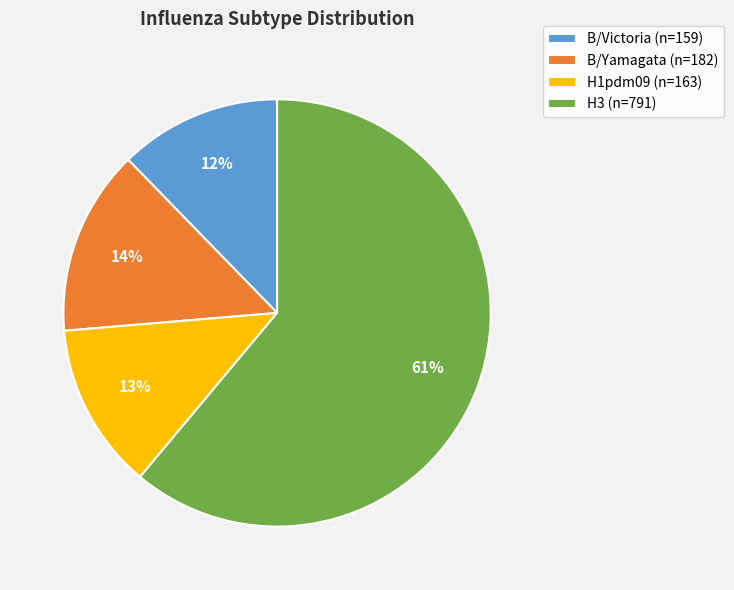

True or false: B/Yamagata accounts for 14% of the total.

True